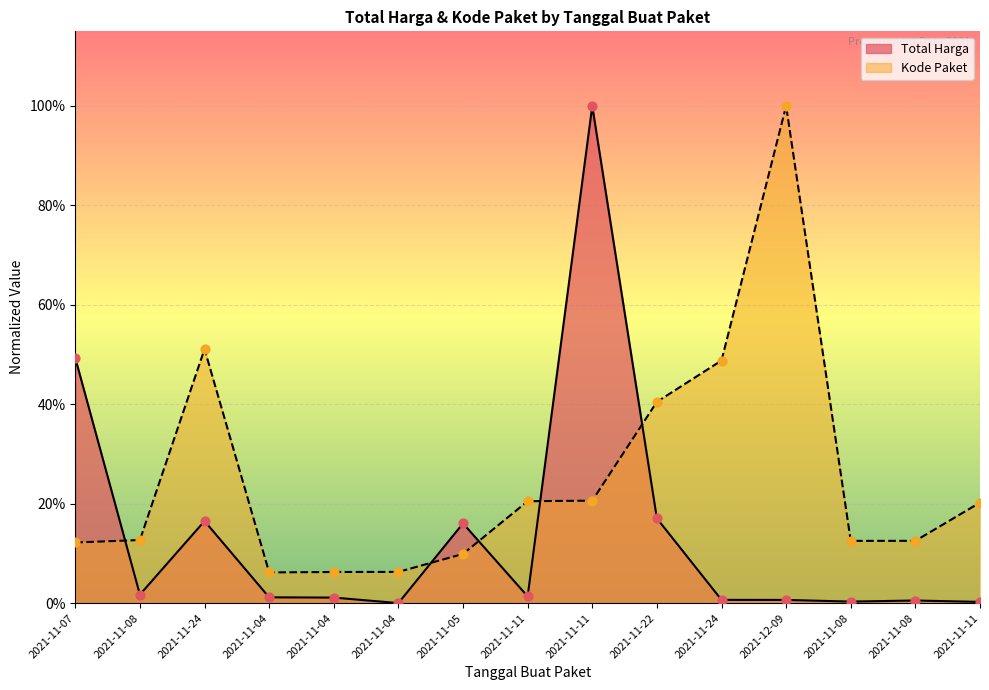

What is the total value across all series at 2021-11-24?

0.7